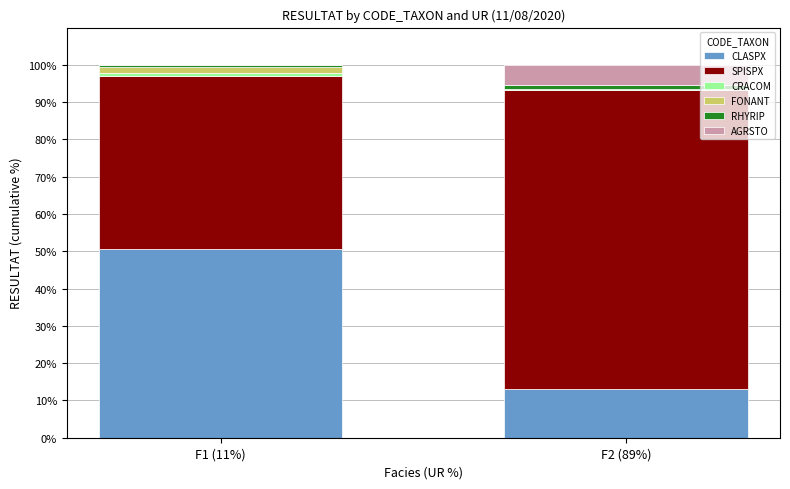

True or false: CLASPX has a value of 11.7 at F1 (11%).

False